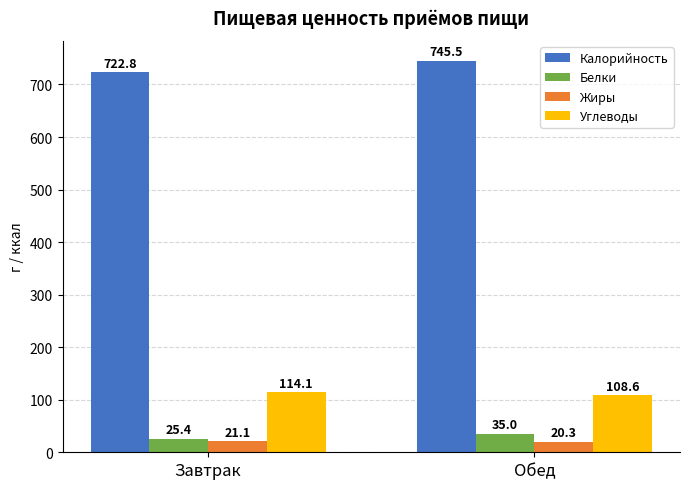

Reading left to right, what are all the values shown in this chart?

Калорийность: Завтрак=722.8	Обед=745.5
Белки: Завтрак=25.4	Обед=35.0
Жиры: Завтрак=21.1	Обед=20.3
Углеводы: Завтрак=114.1	Обед=108.6